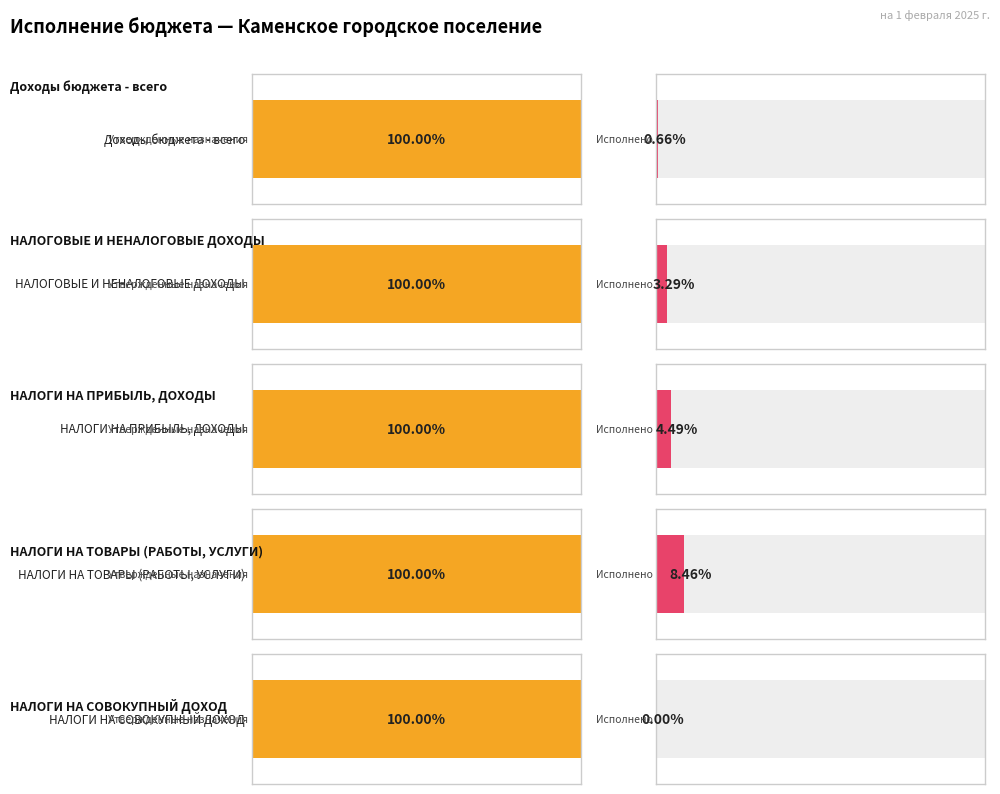

How many values in Исполнено are above zero?

4